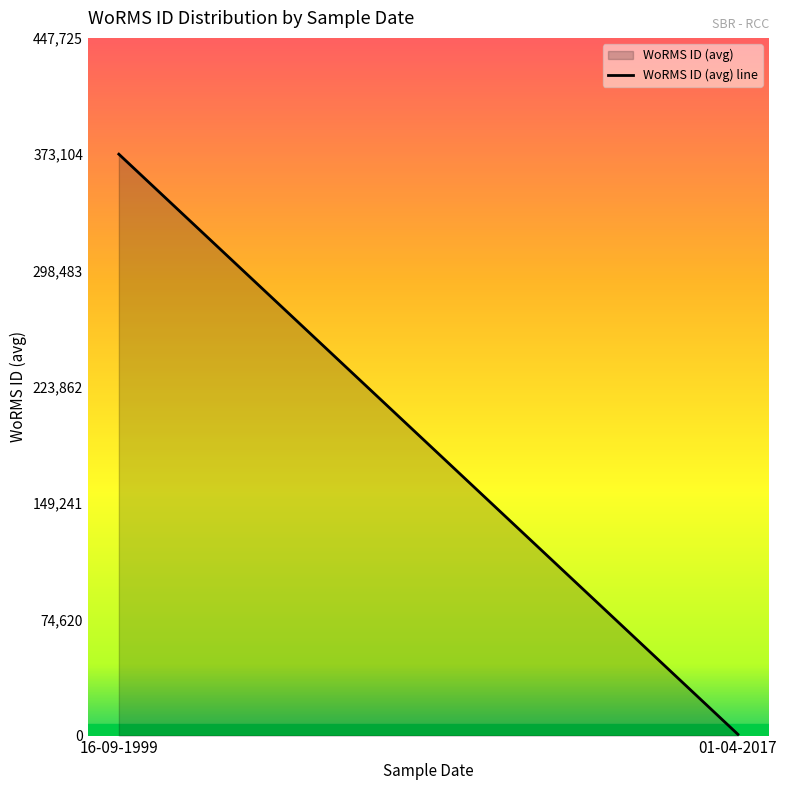

Which label corresponds to the smallest value in the chart?

01-04-2017